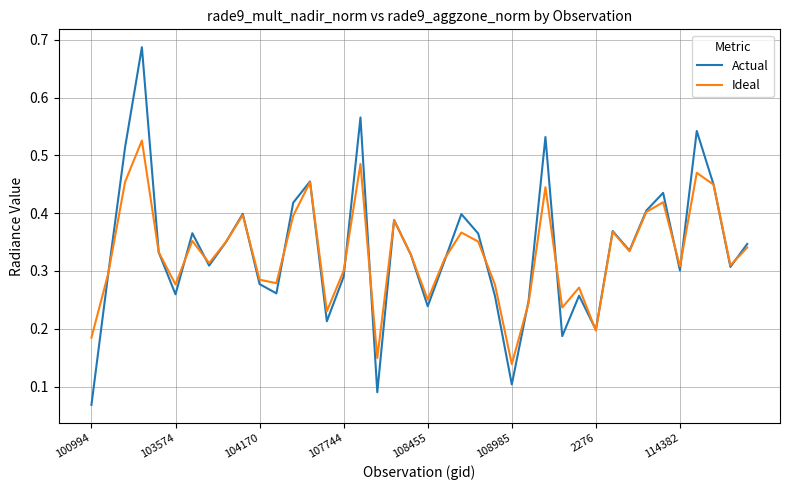

List the series in order of their peak value, lowest first.

Ideal, Actual